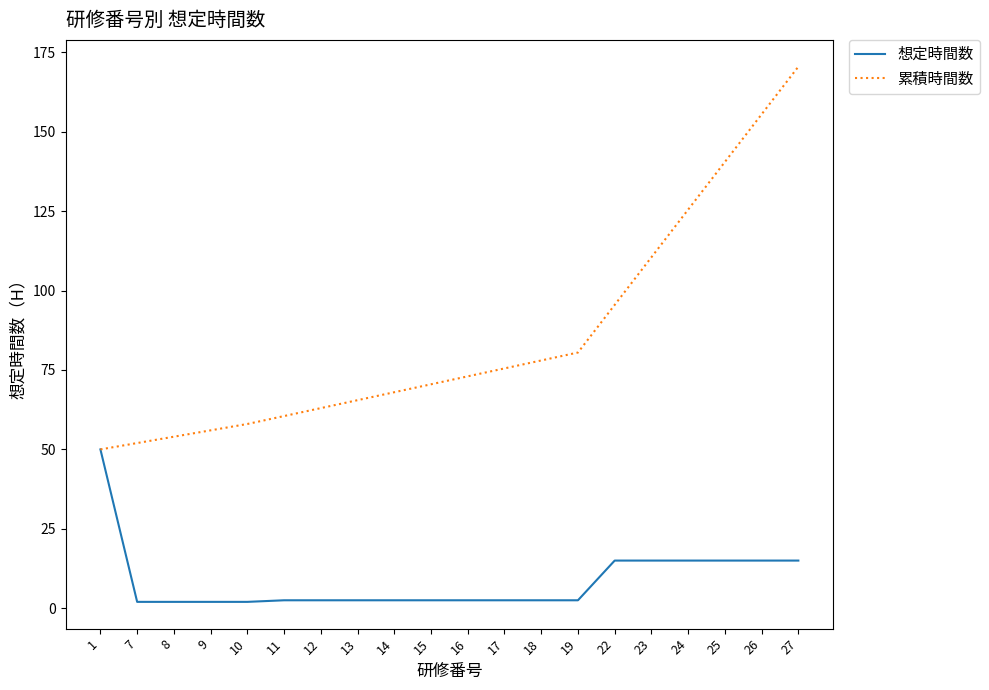

Is it true that 想定時間数 equals 15.0 at 23?

True